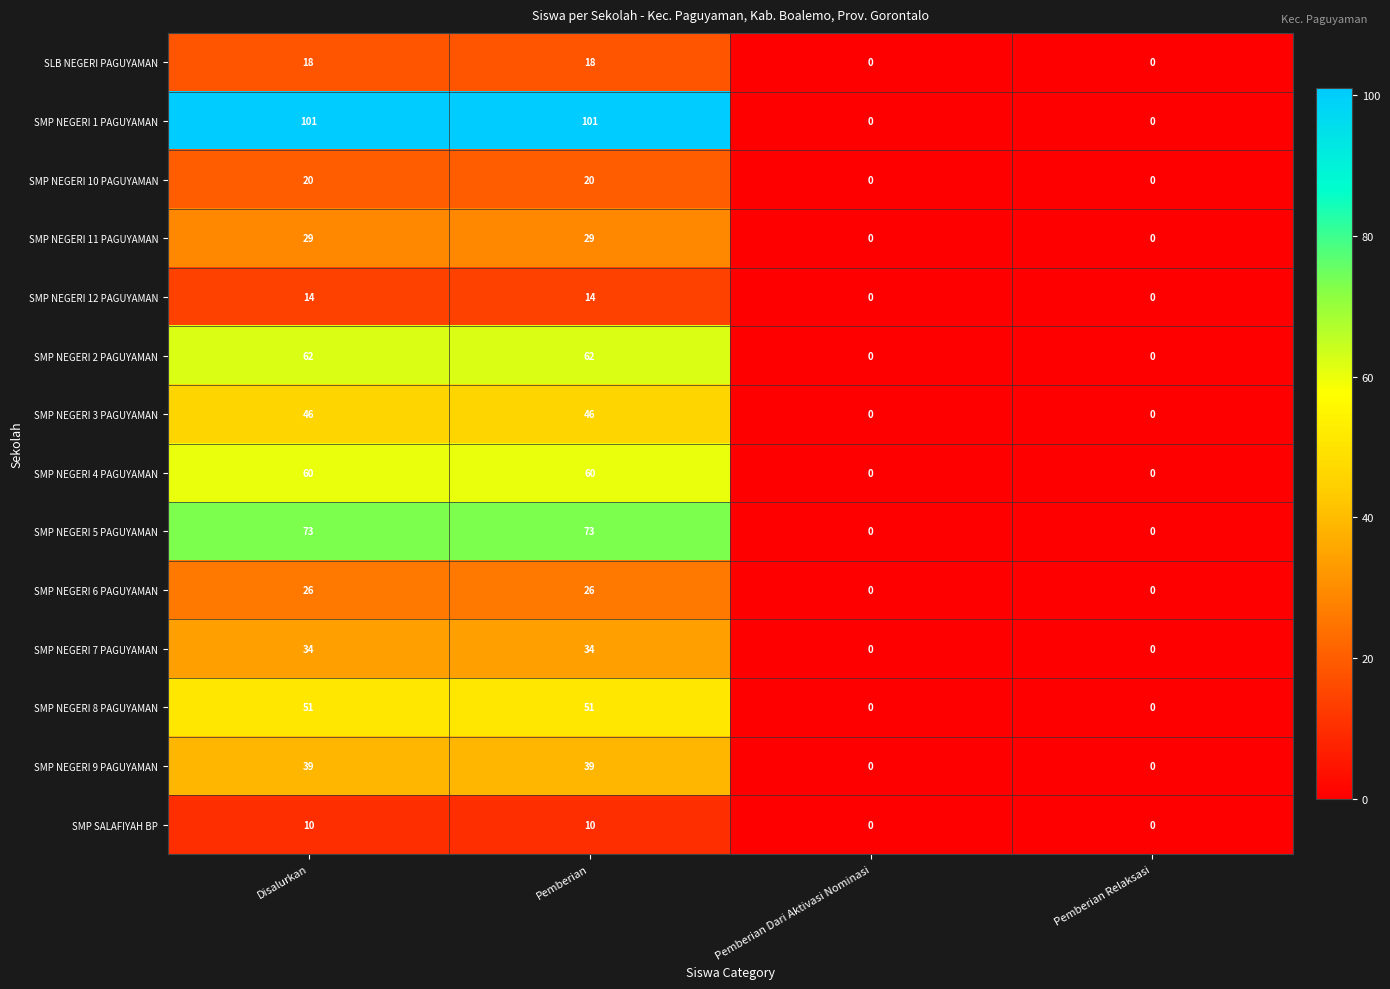

Is the value of SMP NEGERI 1 PAGUYAMAN at Pemberian Relaksasi greater than the value of SMP NEGERI 10 PAGUYAMAN at Pemberian?

No